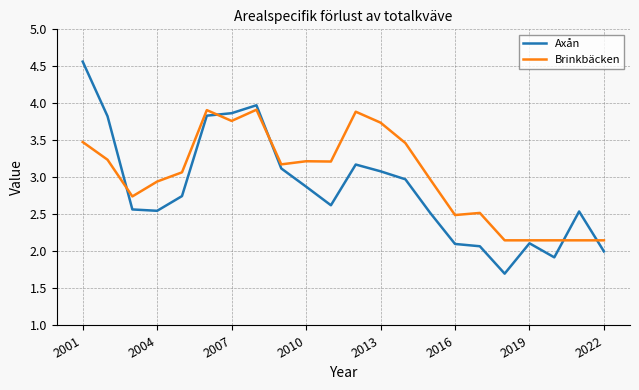

Which series has the largest range (max minus min)?

Axån